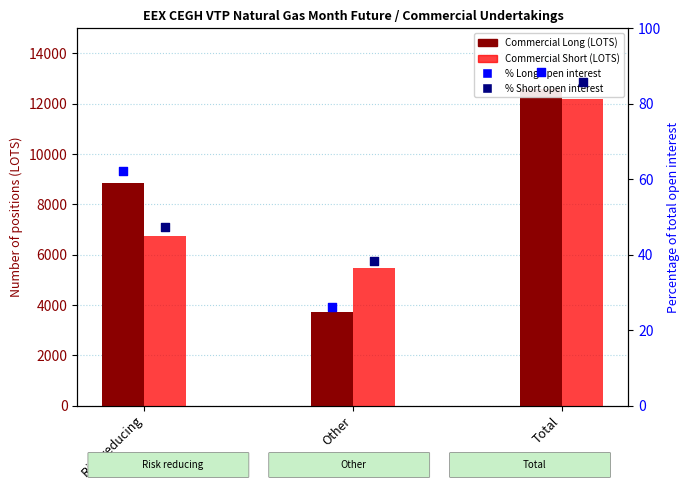

At how many categories does at least one series exceed 2957?

3